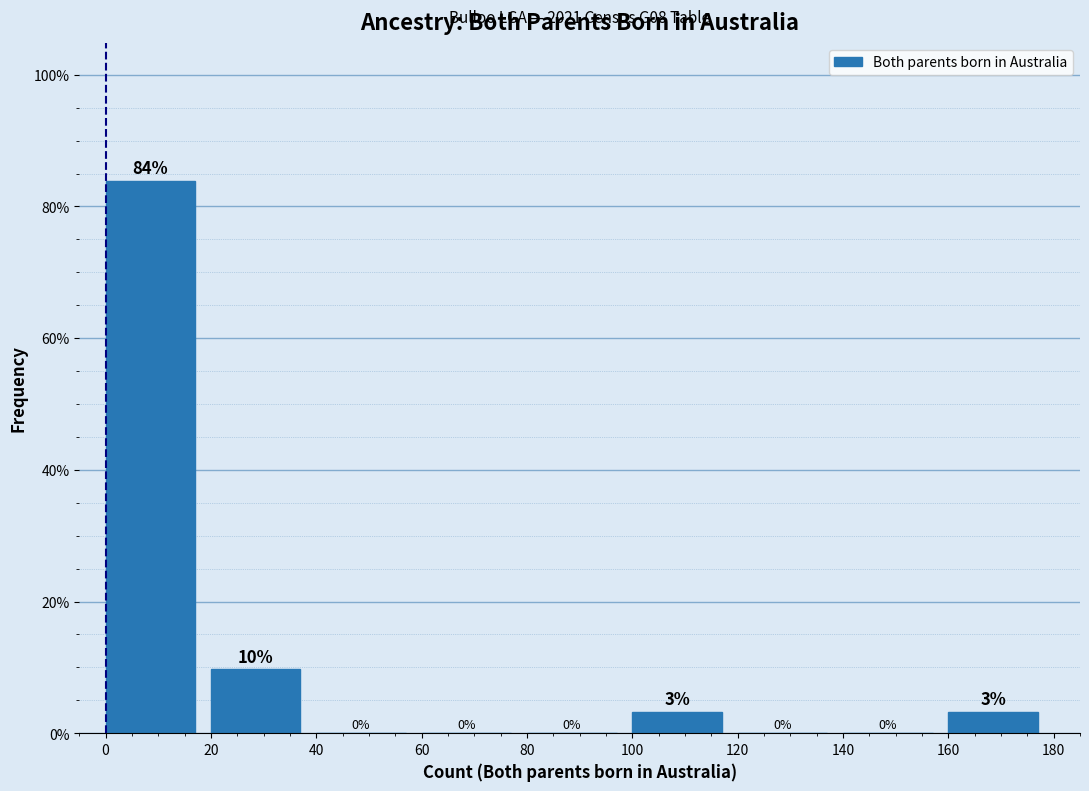

Which range on the x-axis has the tallest bar?

0 to 20